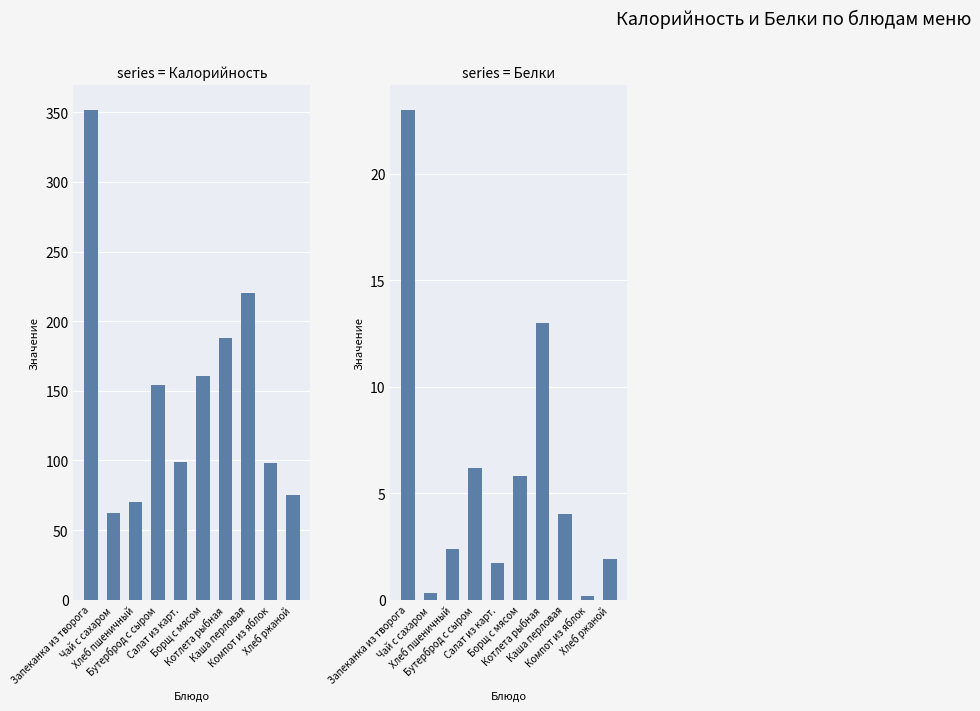

Reading right to left, extract all data points from this chart.

Калорийность: Хлеб ржаной=75.0	Компот из яблок=98.0	Каша перловая=220.0	Котлета рыбная=188.0	Борщ с мясом=161.0	Салат из карт.=99.0	Бутерброд с сыром=154.0	Хлеб пшеничный=70.1	Чай с сахаром=62.0	Запеканка из творога=352.0
Белки: Хлеб ржаной=1.9	Компот из яблок=0.2	Каша перловая=4.0	Котлета рыбная=13.0	Борщ с мясом=5.8	Салат из карт.=1.7	Бутерброд с сыром=6.2	Хлеб пшеничный=2.4	Чай с сахаром=0.3	Запеканка из творога=23.0